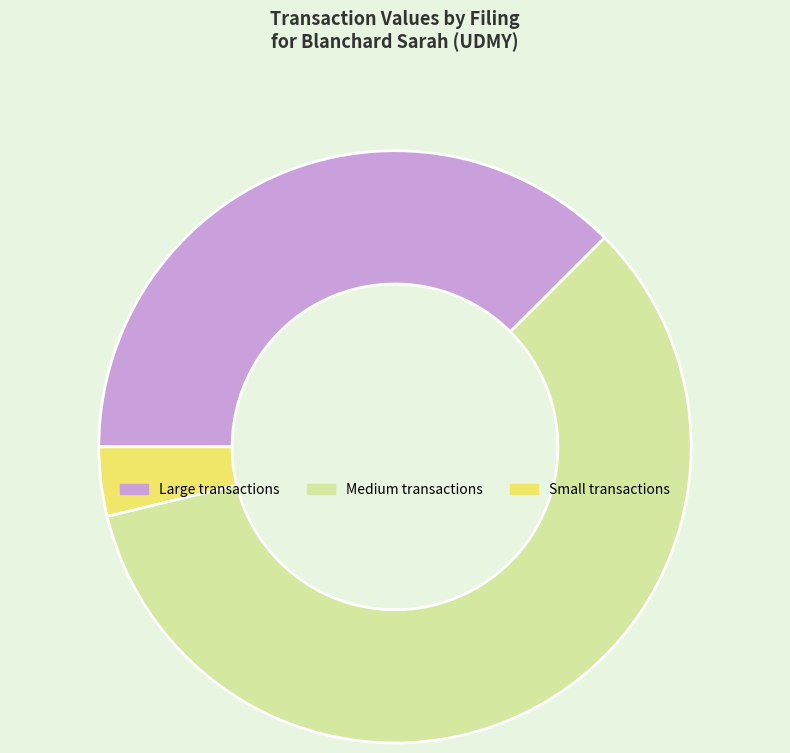

What is the smallest slice in the pie chart?

Small transactions